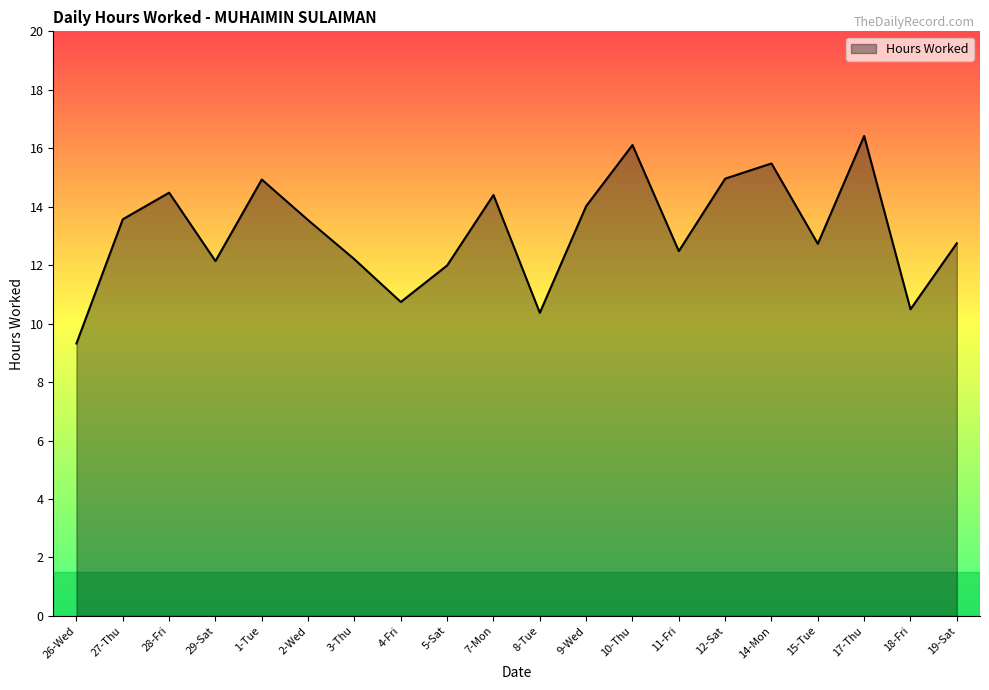

What is the difference between the maximum and minimum values?

7.1